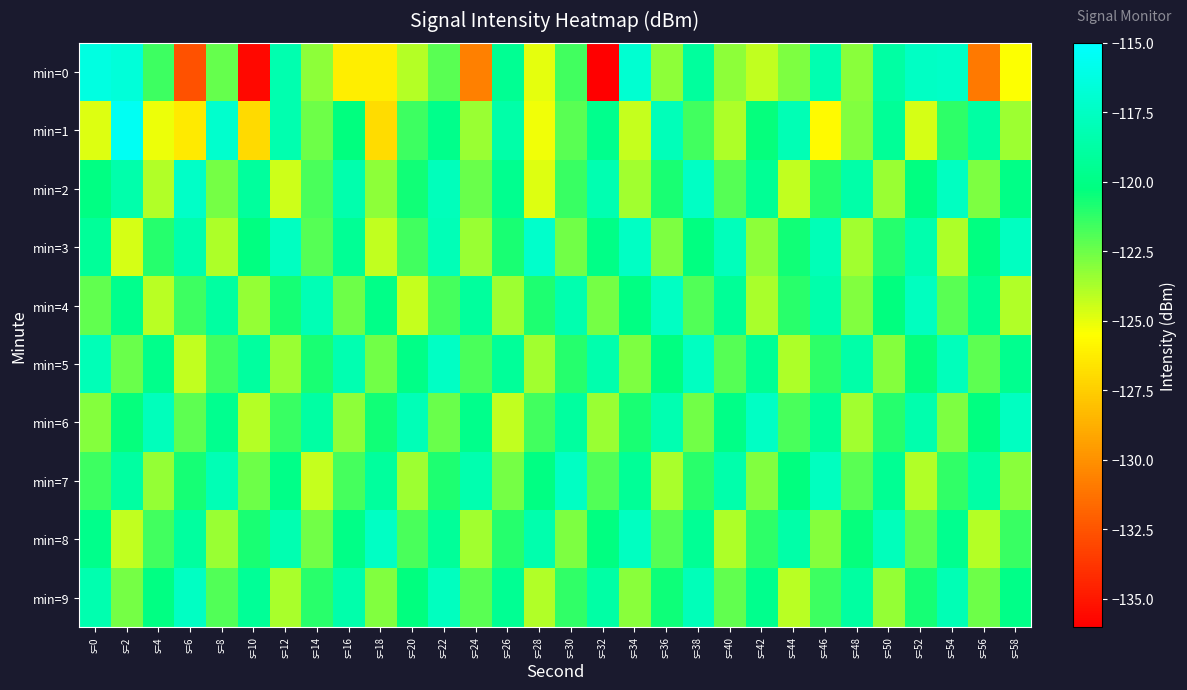

What is the spread (max minus min) of values at s=4?

7.3